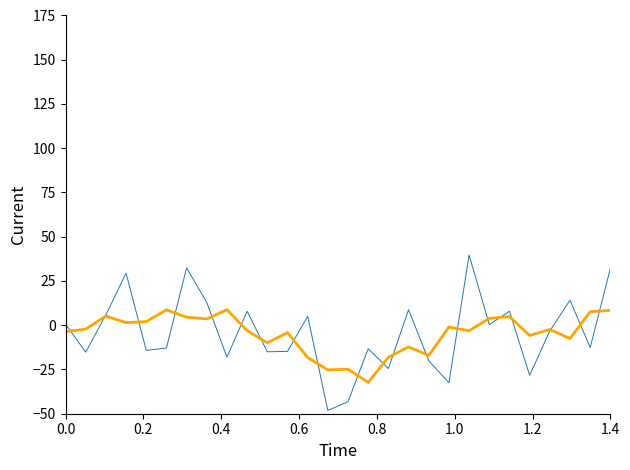

What is the minimum value shown in the chart?

-48.1